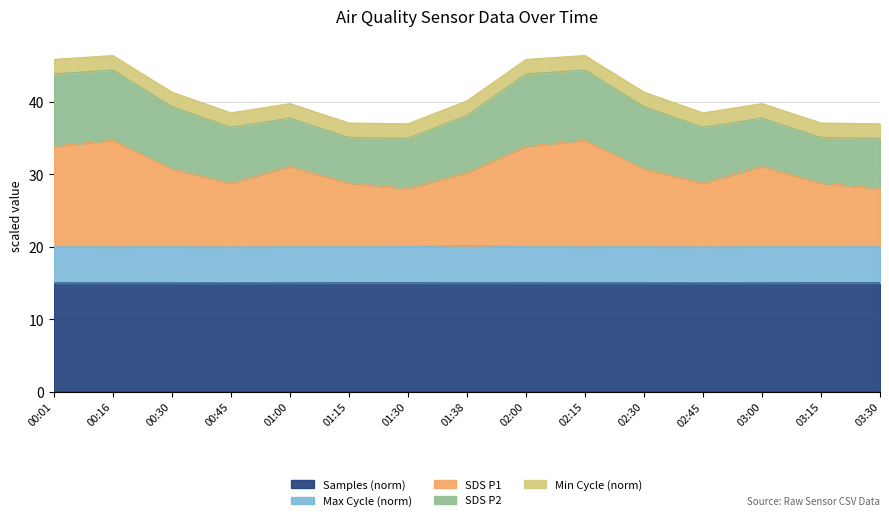

Which series has the largest range (max minus min)?

SDS_P1